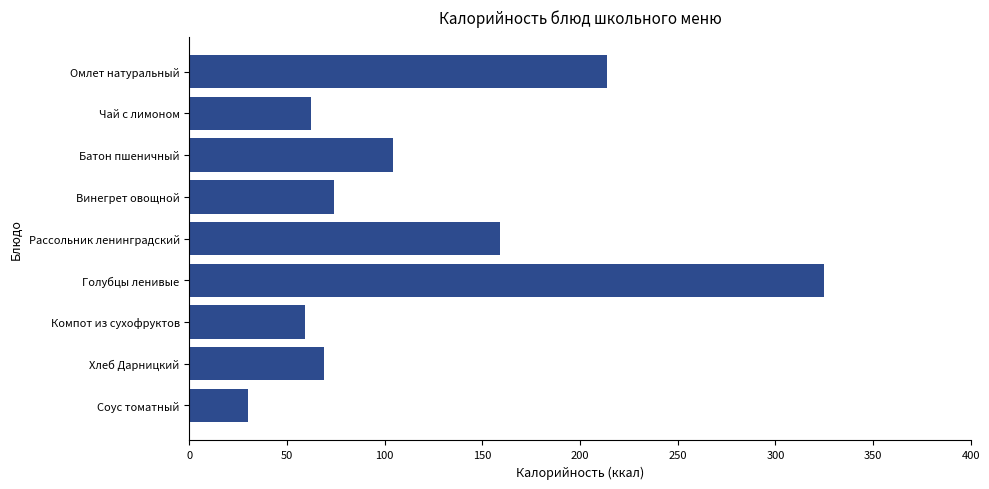

The chart shows a value of 511 at Голубцы ленивые. True or false?

False